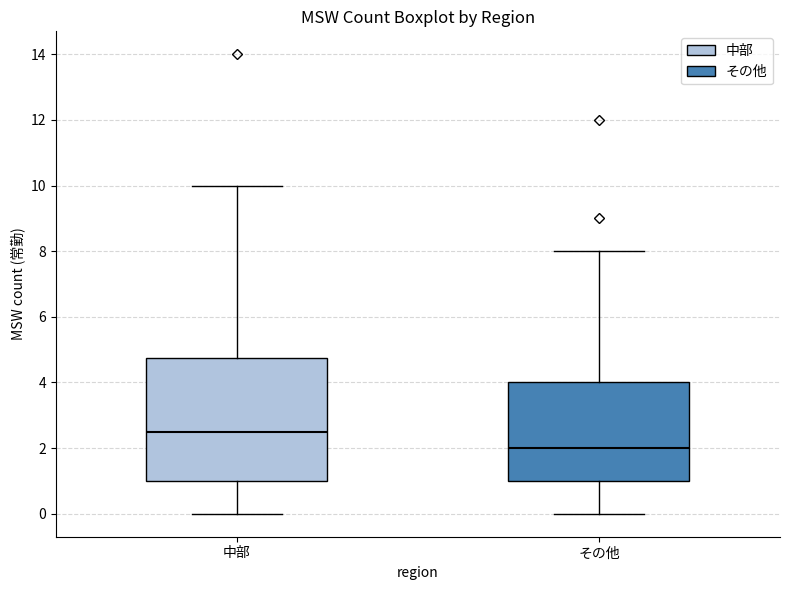

Reading left to right, read every box against the y-axis: the position of its median line, the range the box covers, and the ends of its whiskers. The values are not printed on the chart, so give them approximately, as read against the axis.

中部: median 2.6, box 1.0 to 4.8, whiskers 0.0 to 10.0
その他: median 2.0, box 1.0 to 4.0, whiskers 0.0 to 8.0